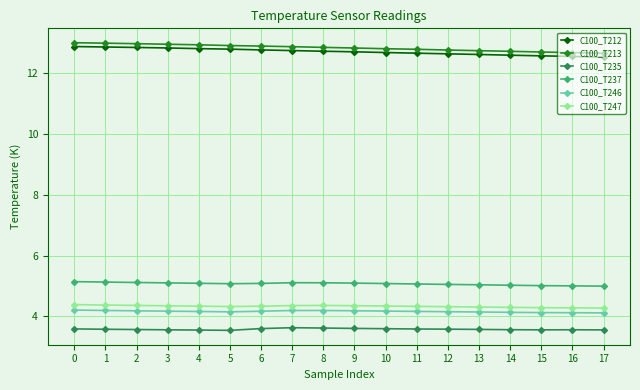

Which series has the largest total across all categories?

C100_T213